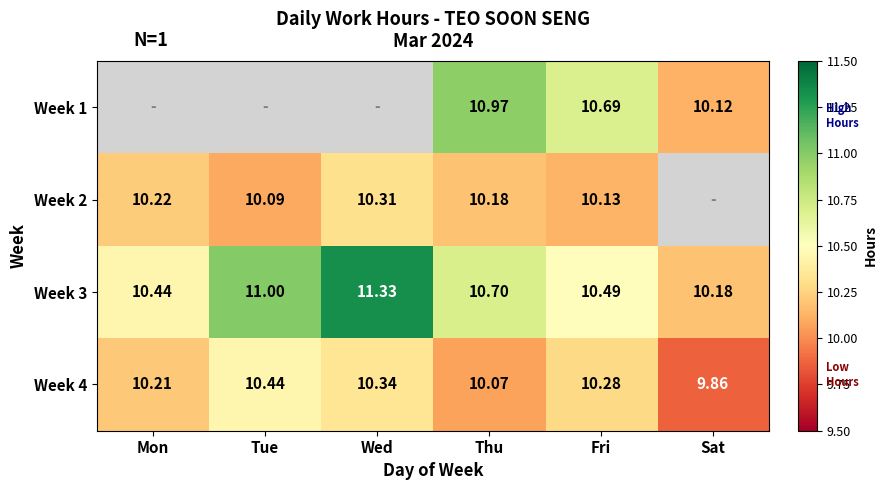

Between Sat and Fri, which is larger?

Fri